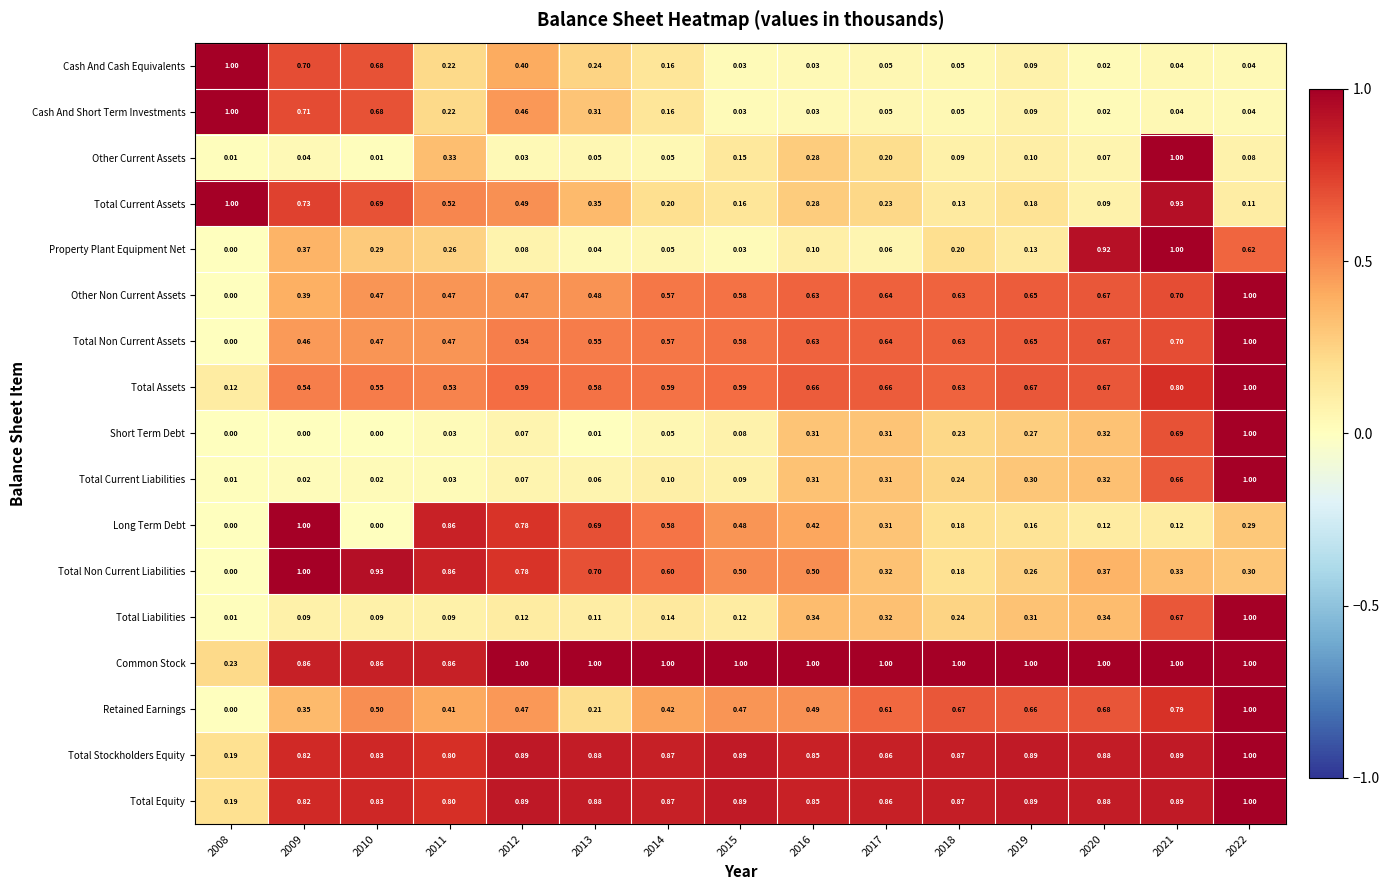

Which series has the largest total across all categories?

Common Stock